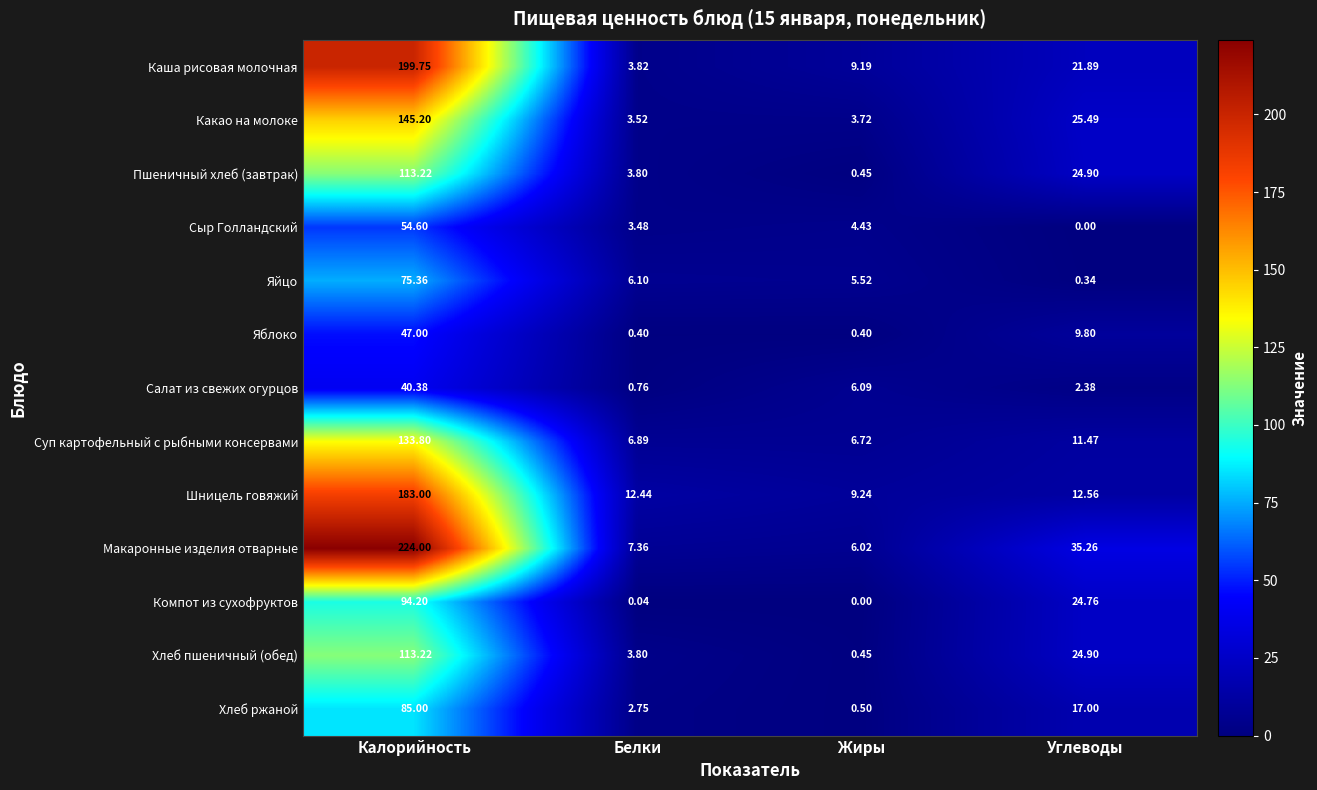

Where does the Хлеб пшеничный (обед) series first go above 24?

Калорийность